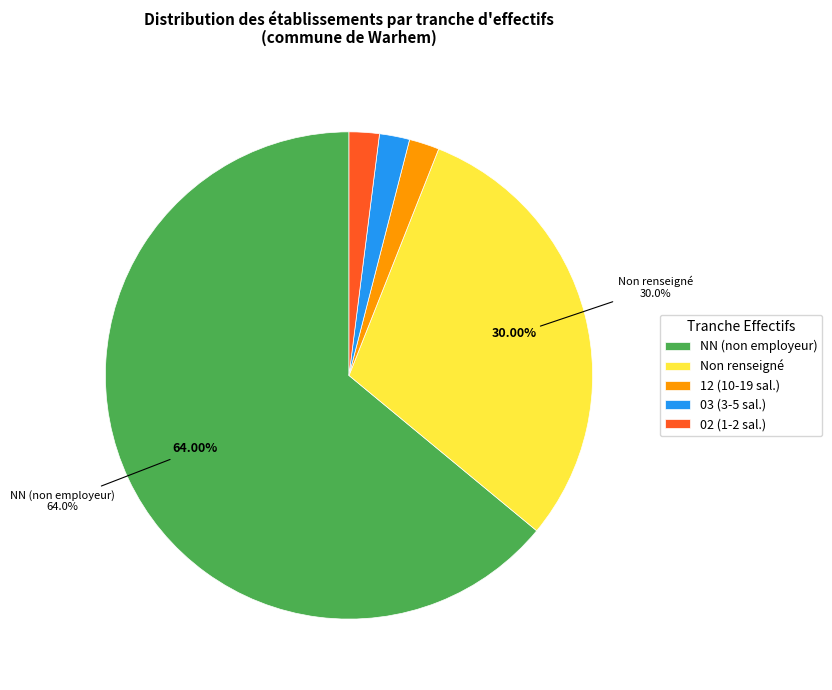

To the nearest percent, what is the difference between the largest and smallest slice percentages?

62%